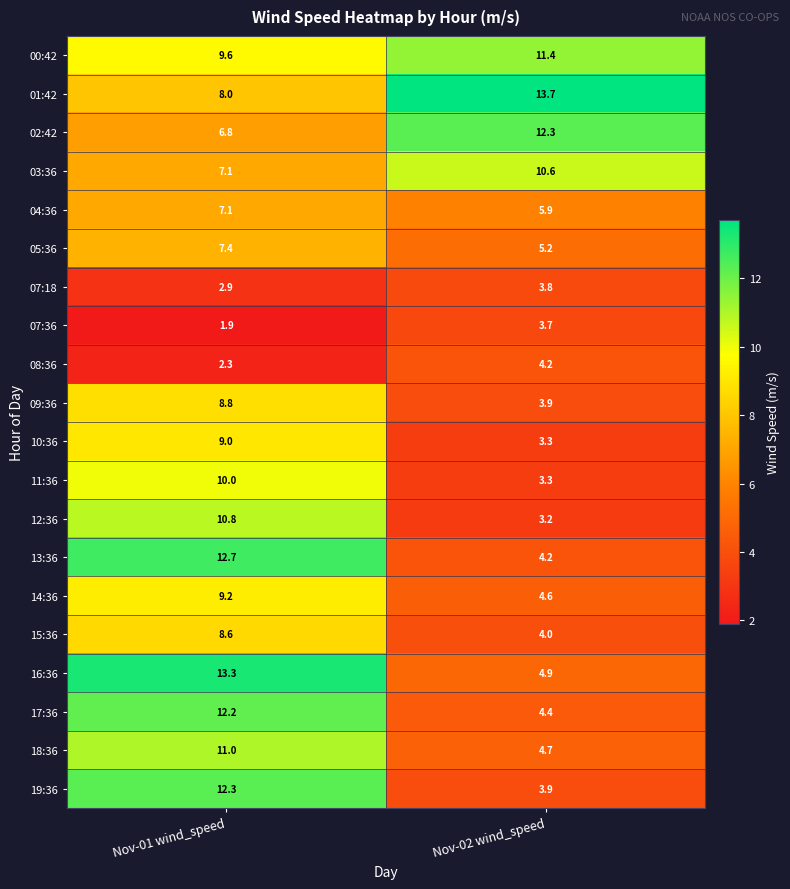

What is the difference between the maximum and minimum values in the 15:36 series?

4.6